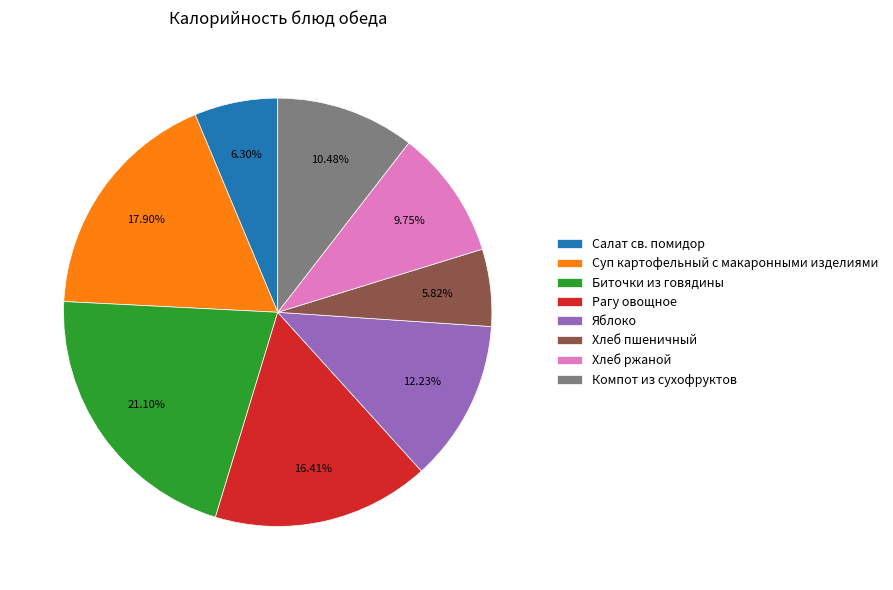

What is the ratio of the value at Компот из сухофруктов to the value at Рагу овощное?

0.6